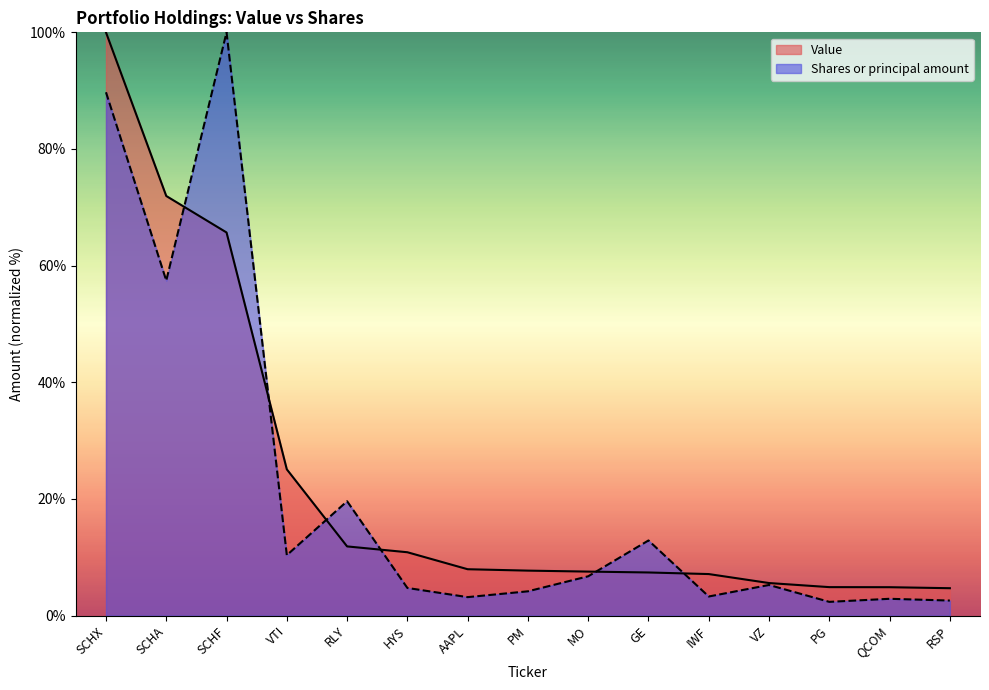

What is the label of the 11th point from the left?

IWF